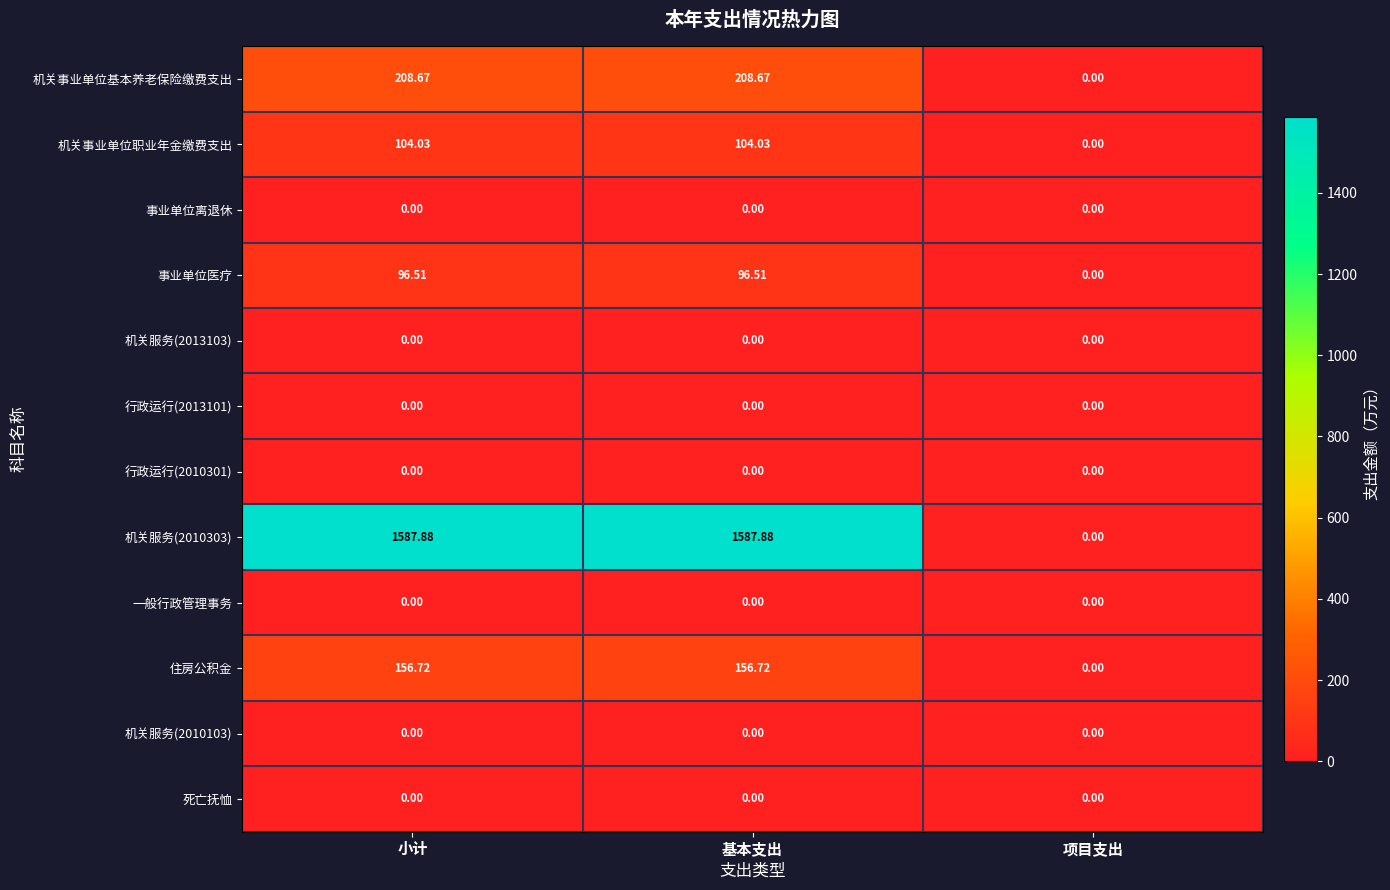

Which series has the widest spread of values?

机关服务(2010303)